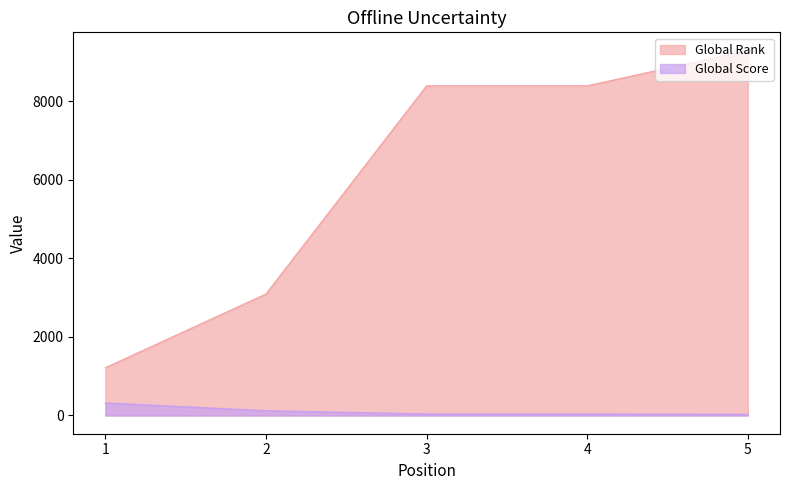

Rank the series by their average value, from lowest to highest.

Global Score, Global Rank